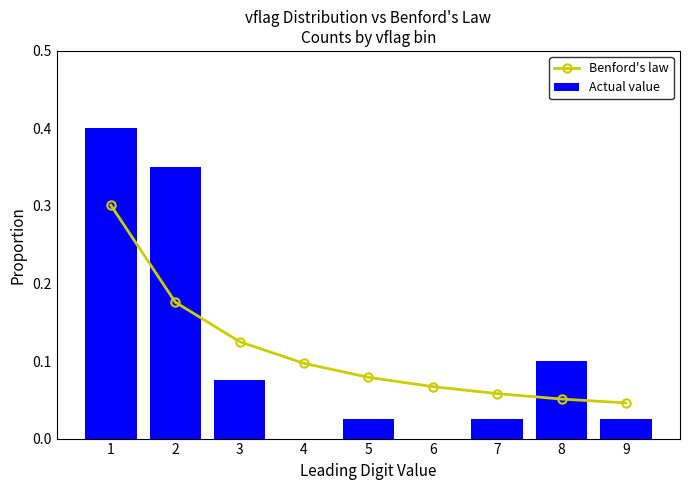

Which label corresponds to the largest value in the chart?

1